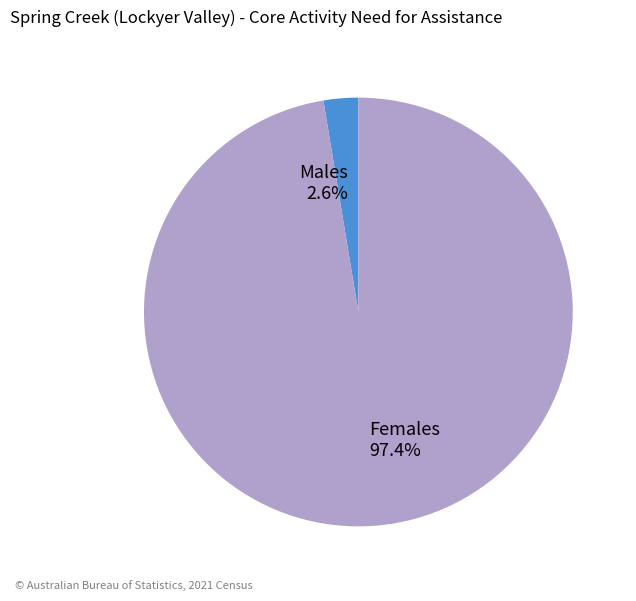

How many slices are in this pie chart?

2